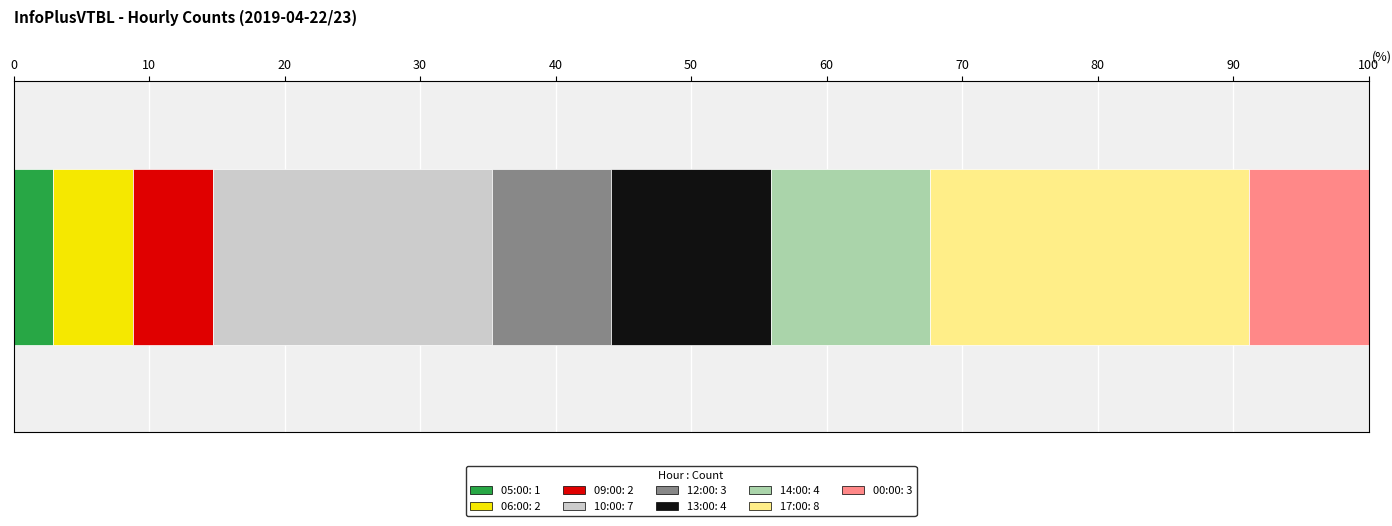

How many distinct data groups are displayed?

9